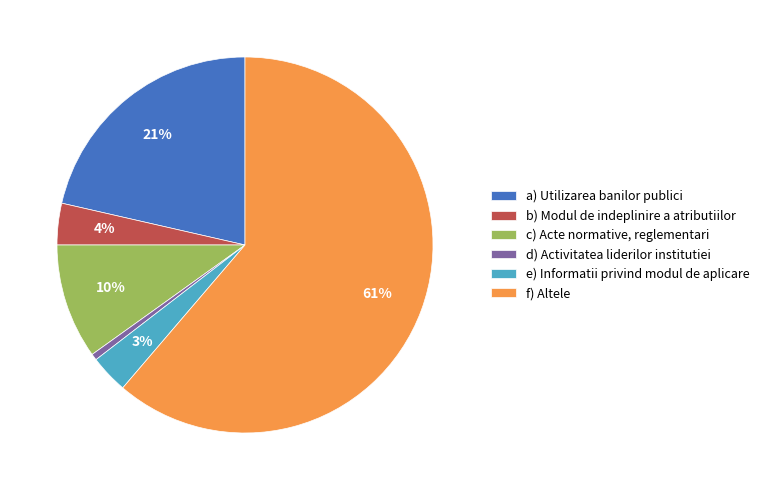

To the nearest percent, what percentage of the pie is d) Activitatea liderilor institutiei?

1%